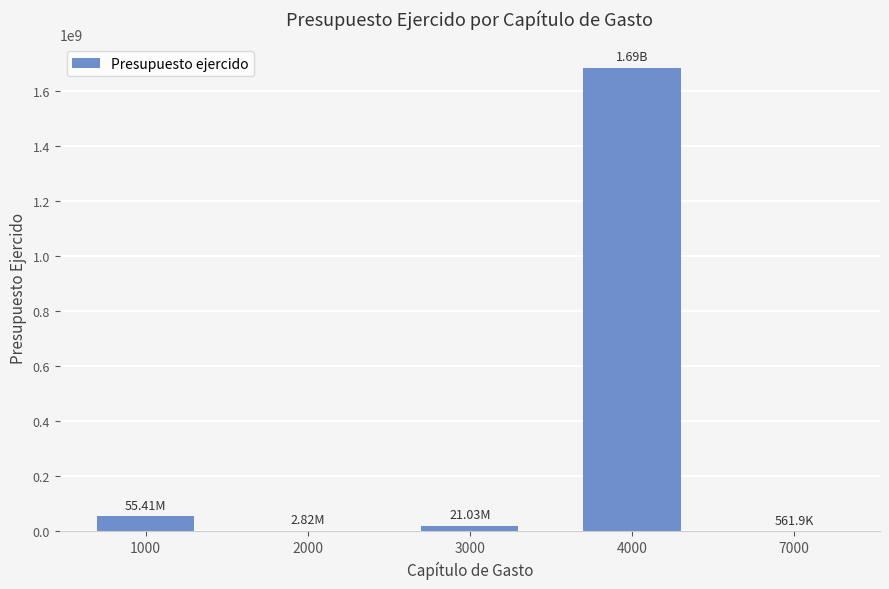

What is the sum of all values?

1766215392.5